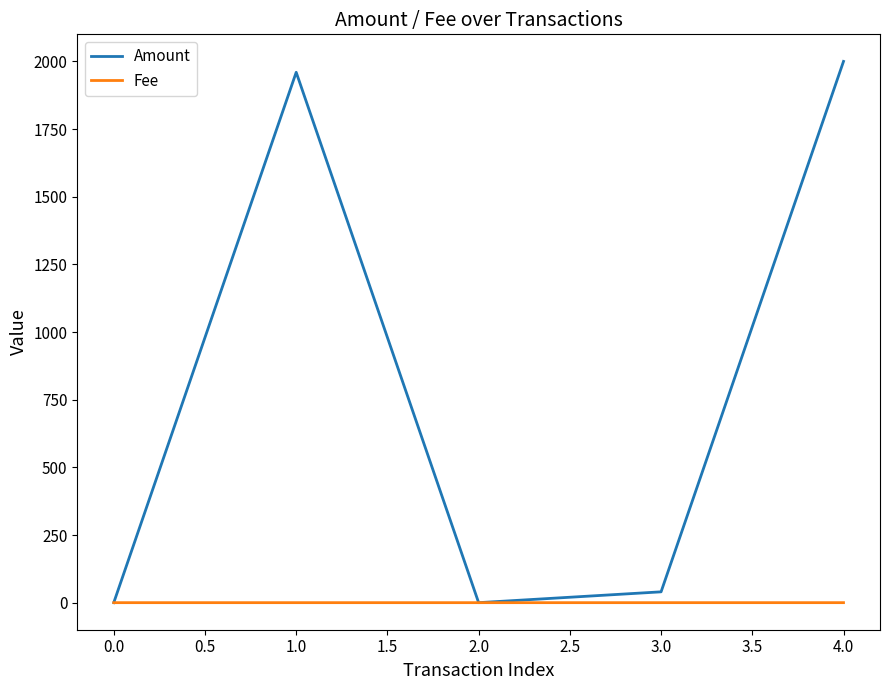

Is the value of Amount at 1.0 greater than the value of Fee at 0.0?

Yes